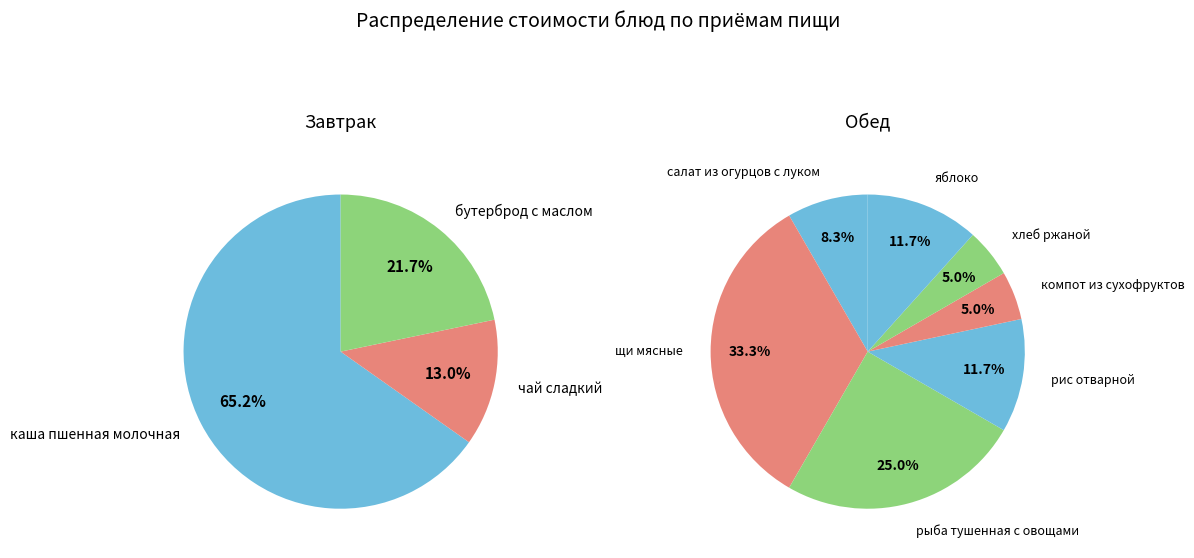

Does бутерброд с маслом represent more than half of the total?

No